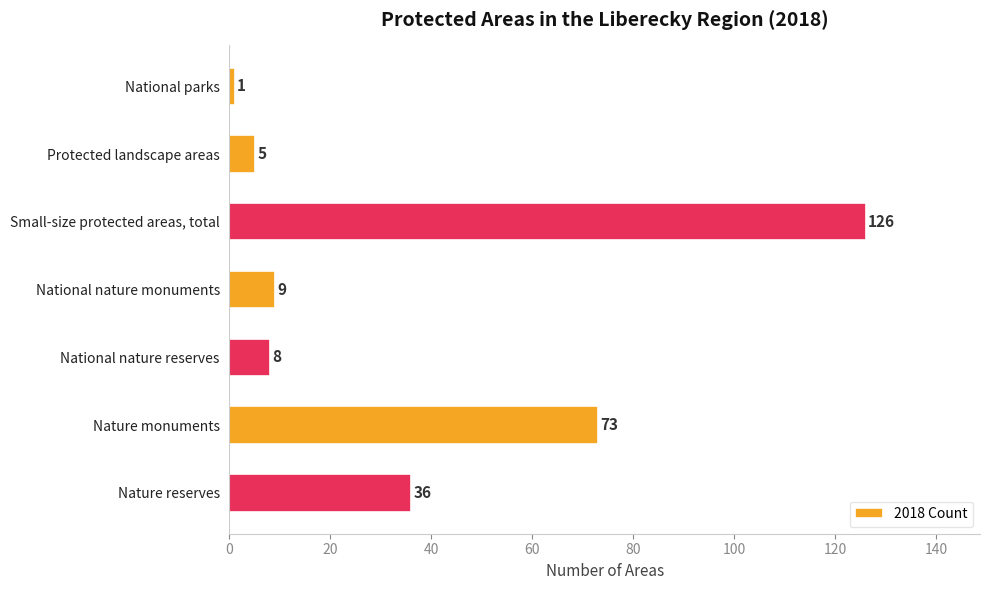

What is the average value?

37